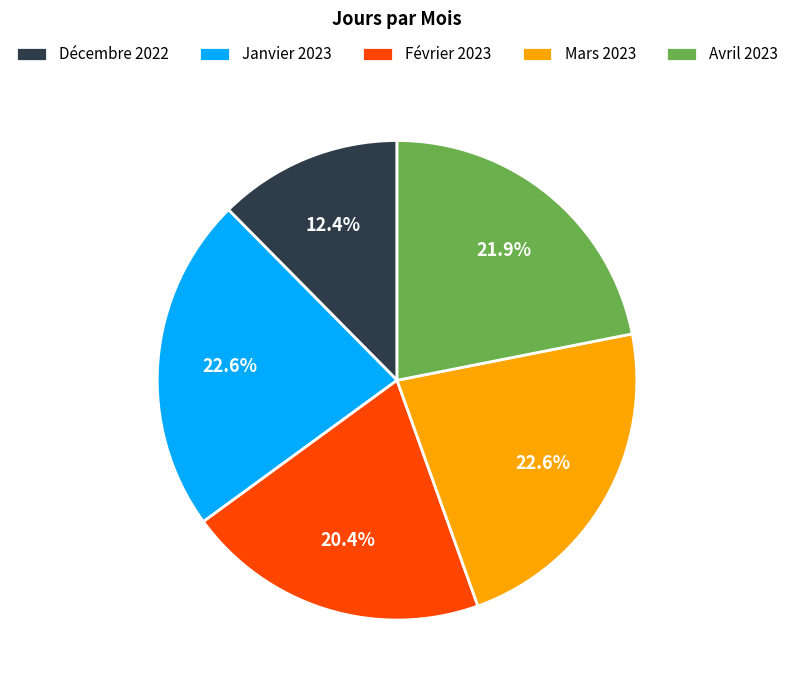

Approximately how many times larger is the value at Avril 2023 compared to Mars 2023?

1.0